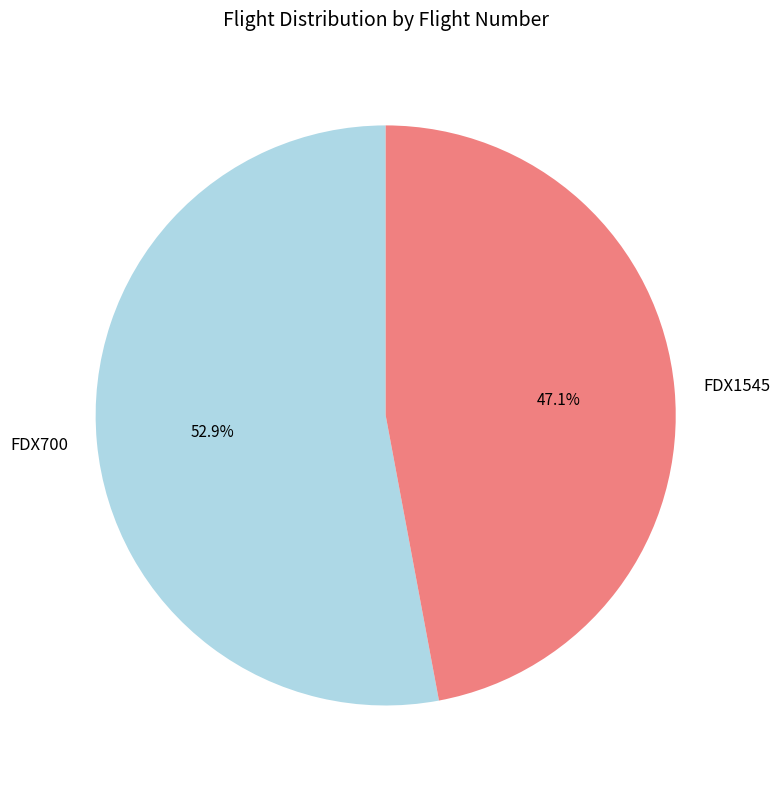

To the nearest percent, what is the difference between the largest and smallest slice percentages?

6%